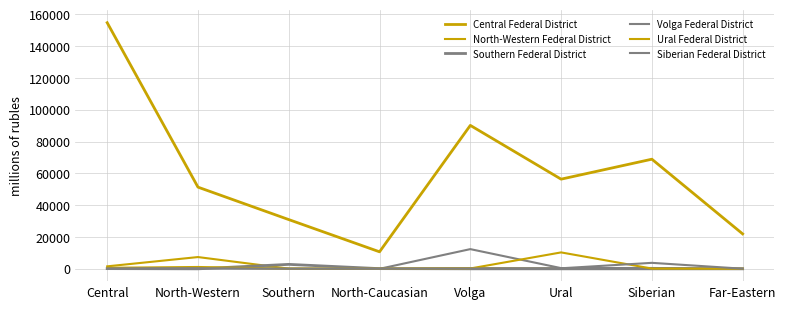

What is the sum of the Volga Federal District values at Central and North-Caucasian?

539